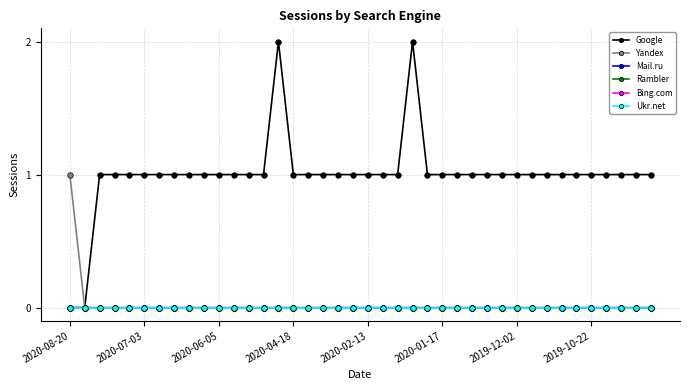

At how many categories does at least one series exceed 0?

39